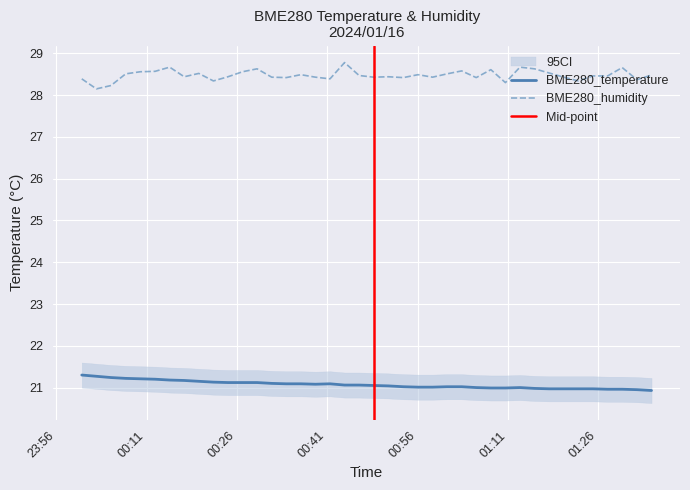

At which label is BME280_humidity closest to 28?

2024/01/16 00:02:40